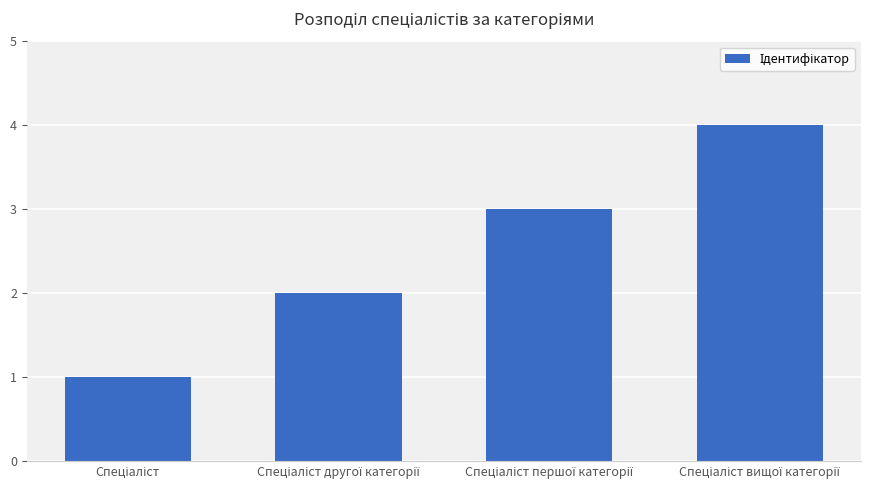

What is the greatest value displayed?

4